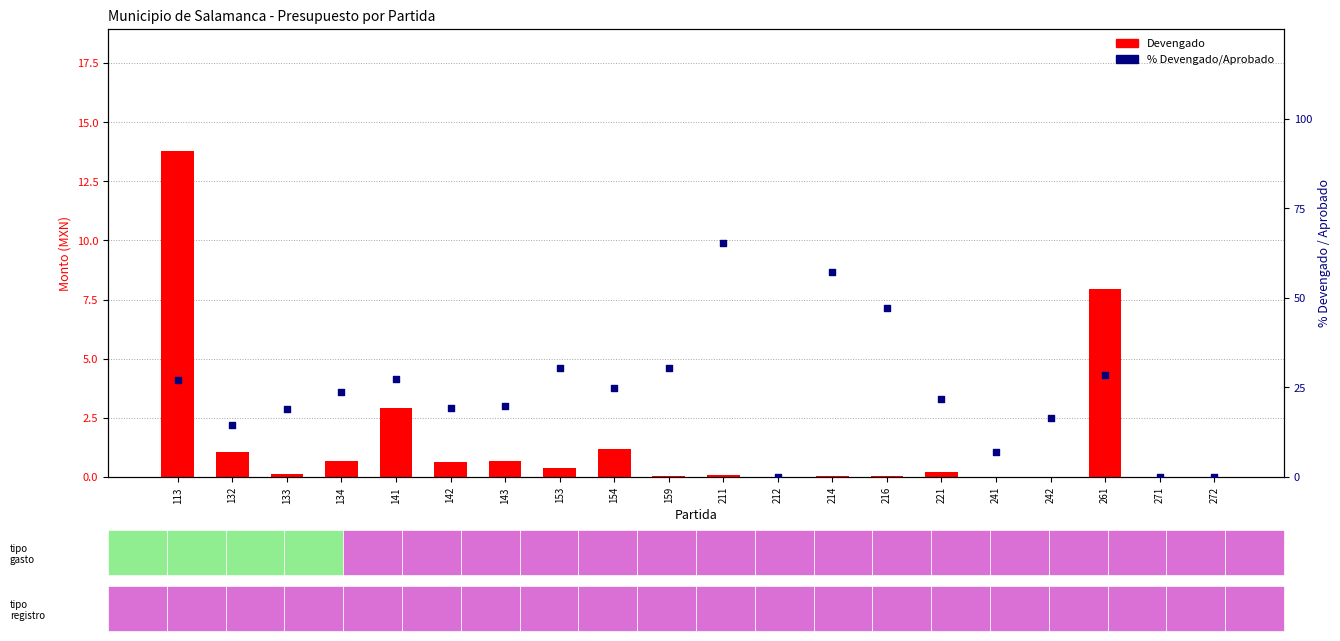

At which category is the sum across all series the highest?

211